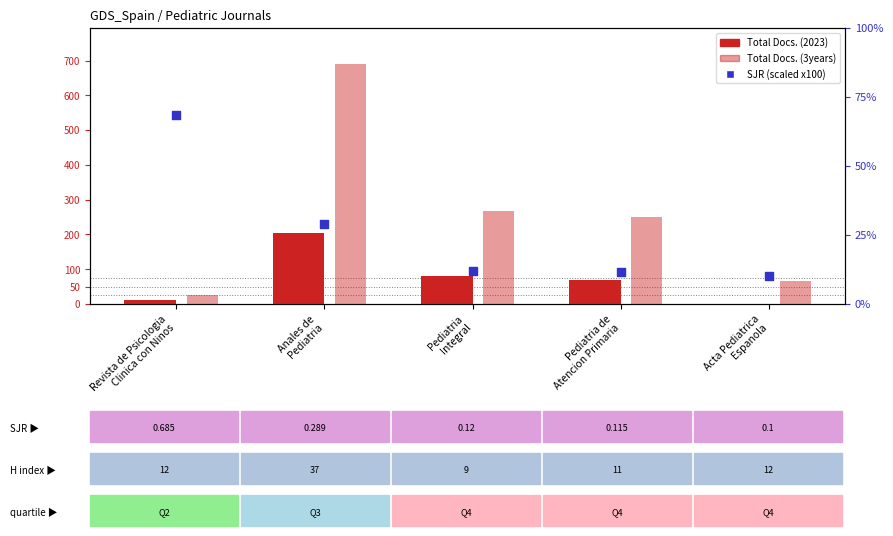

Which series reaches the maximum Y coordinate?

Total Docs. (3years)